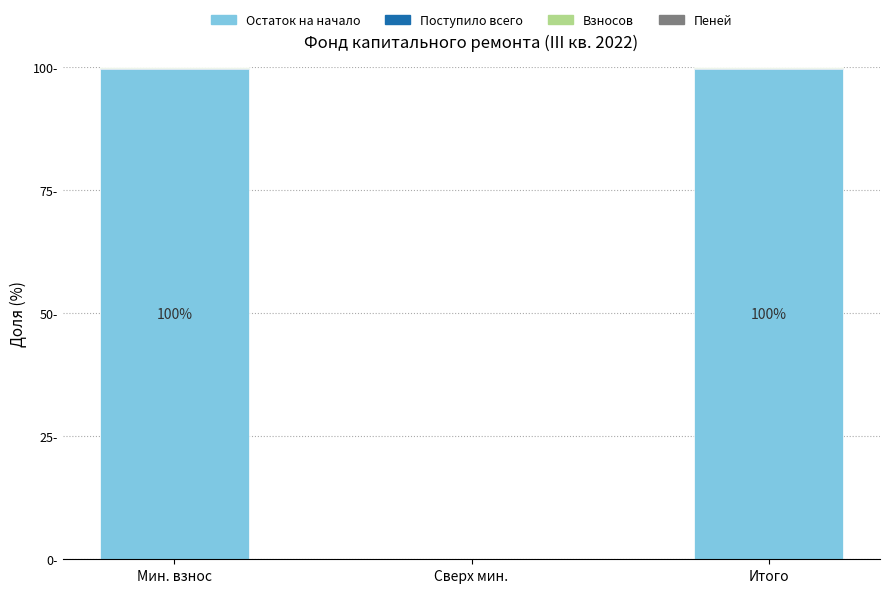

What is the average value of the Взносов series?

0.1